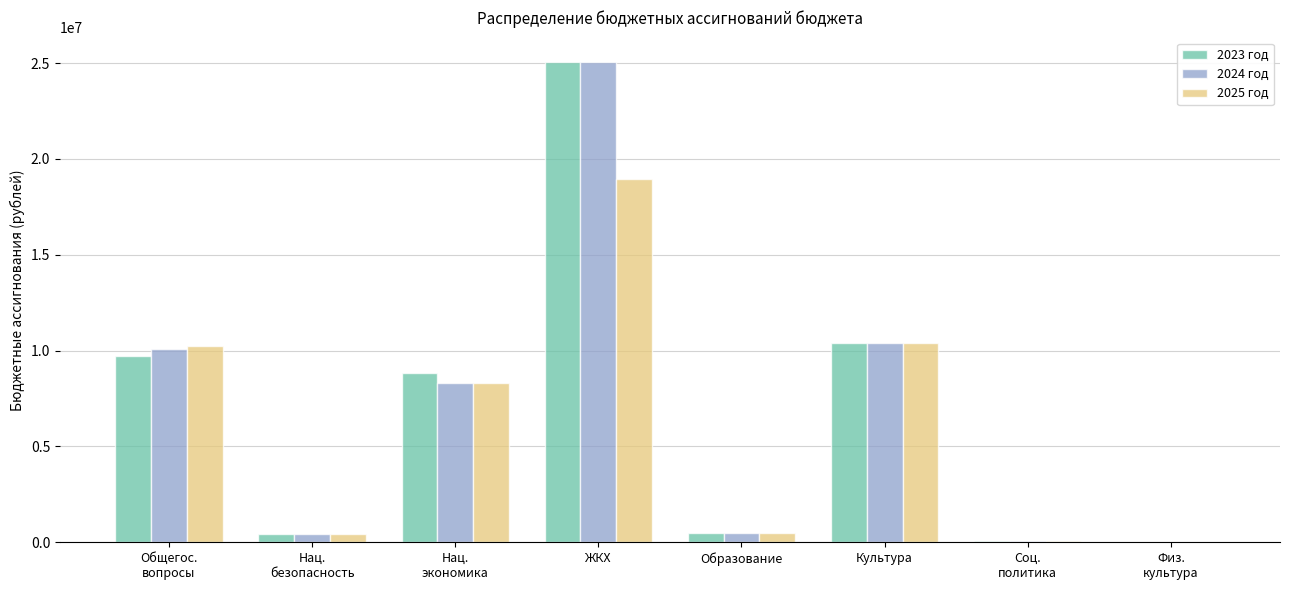

At which category is the sum across all series the highest?

ЖКХ